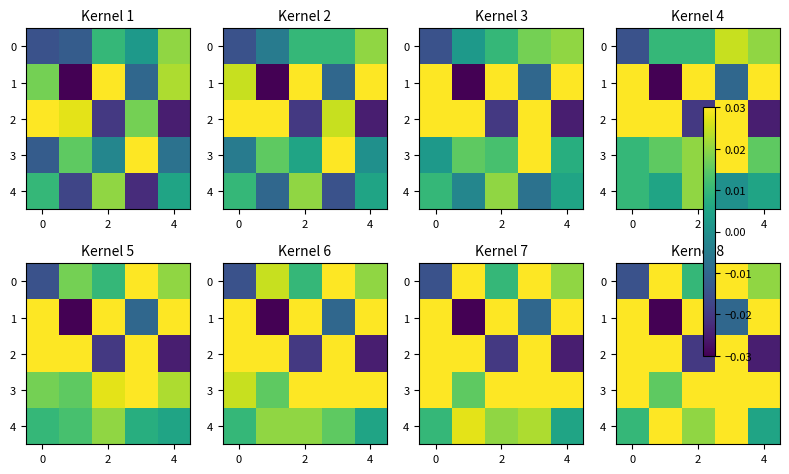

Where is row_1 nearest to the value 0?

4